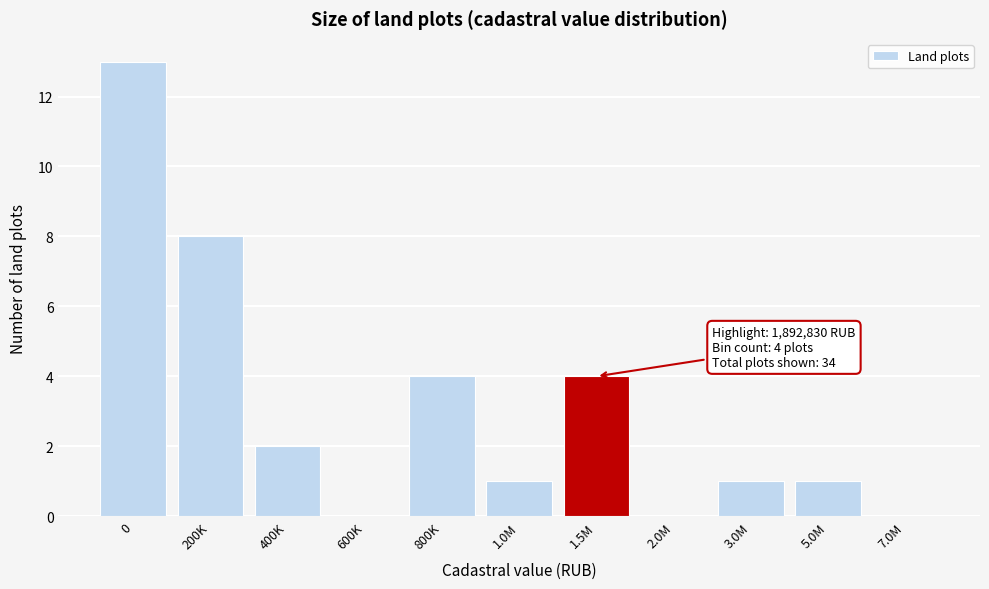

Reading left to right, list all the values displayed in this chart.

0=13	200K=8	400K=2	600K=0	800K=4	1.0M=1	1.5M=4	2.0M=0	3.0M=1	5.0M=1	7.0M=0